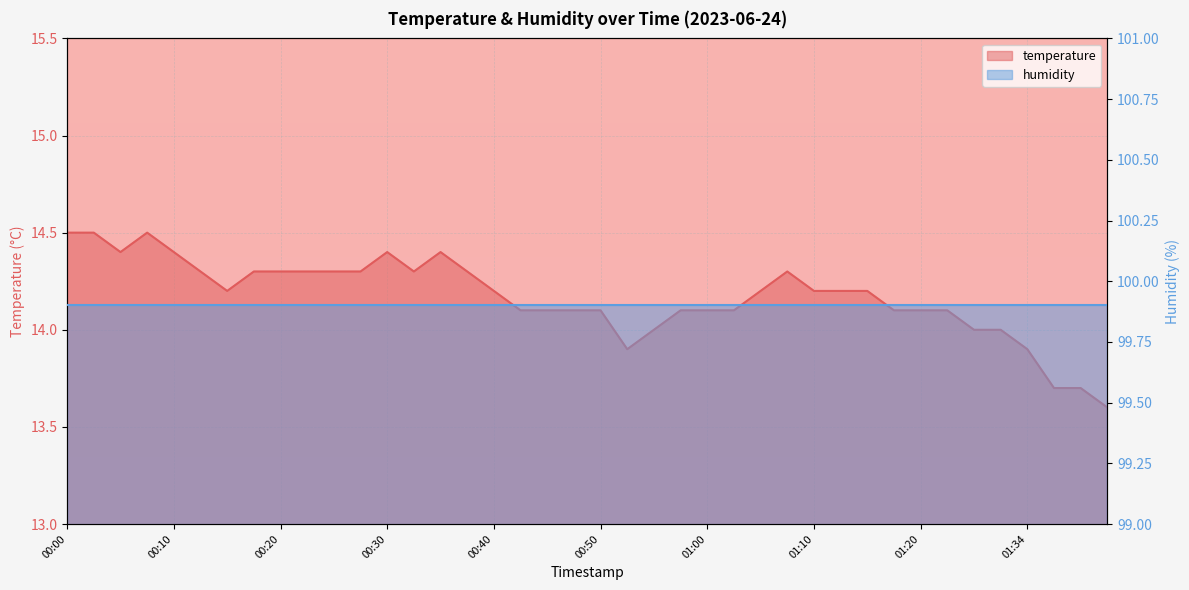

At which category does the chart reach its peak across all series?

00:00